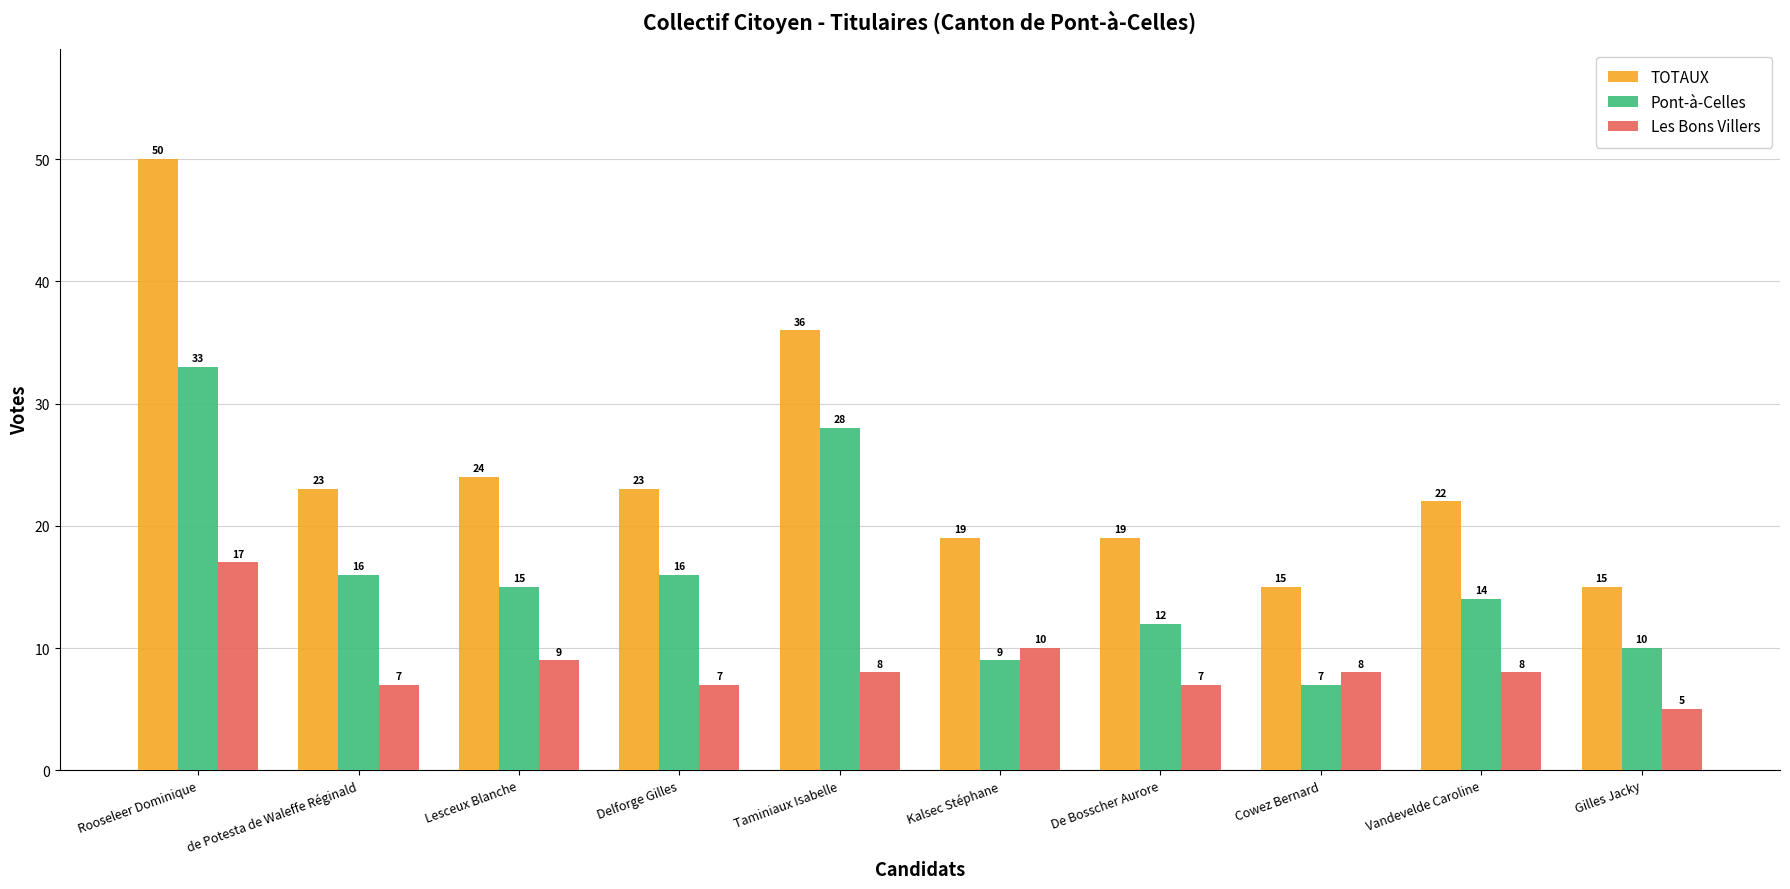

What is the maximum value shown in the chart?

50